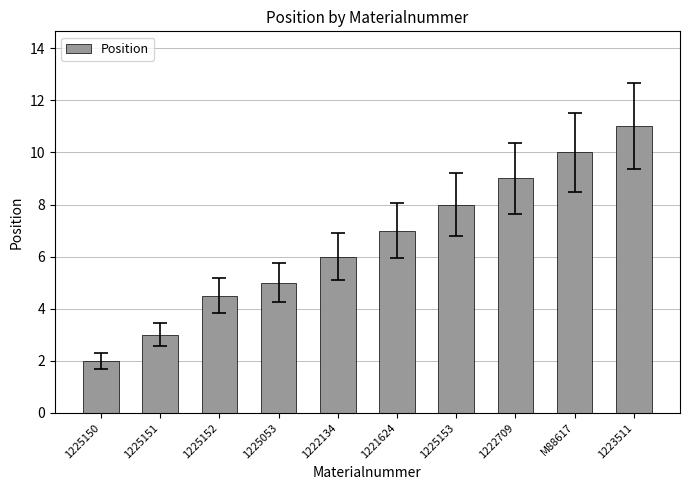

How many data points does each series have?

10